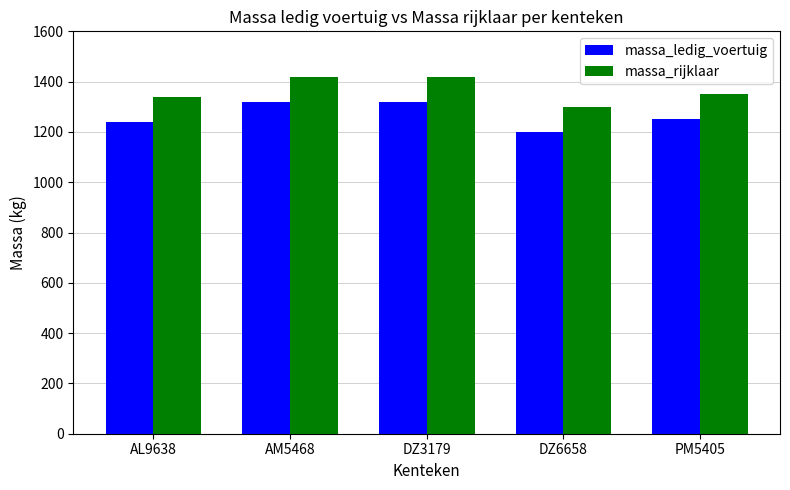

What is the highest value of the massa_rijklaar series?

1420